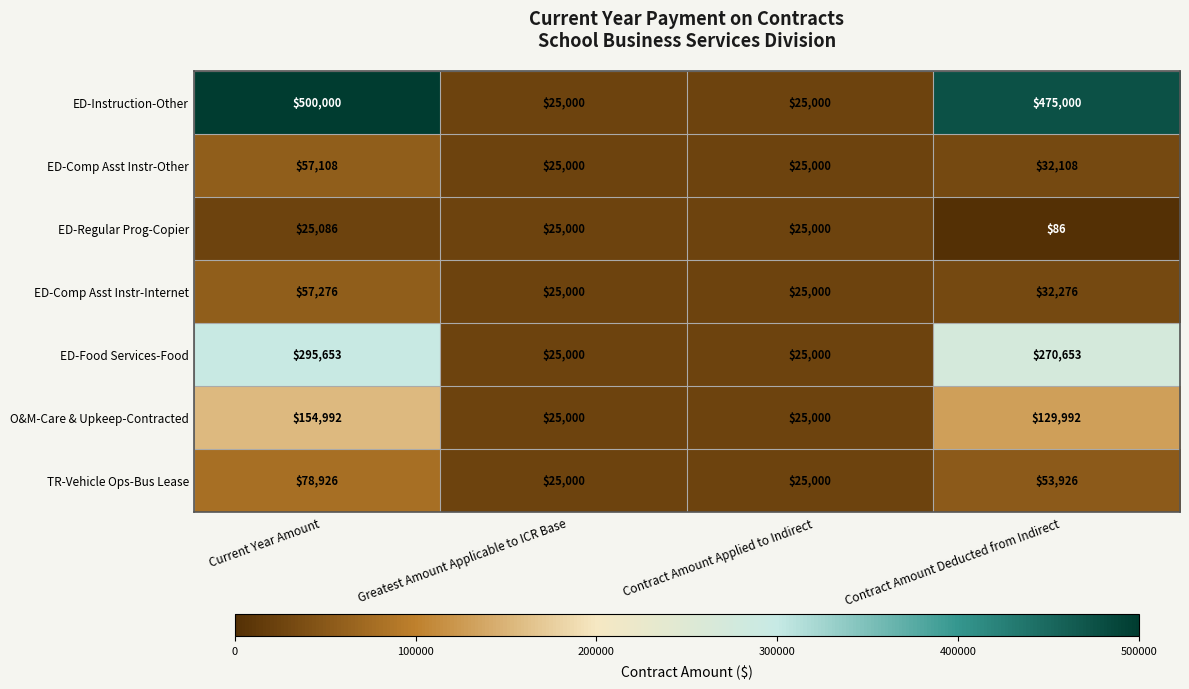

What is the difference between the ED-Instruction-Other values at Greatest Amount Applicable to ICR Base and Contract Amount Deducted from Indirect?

450000